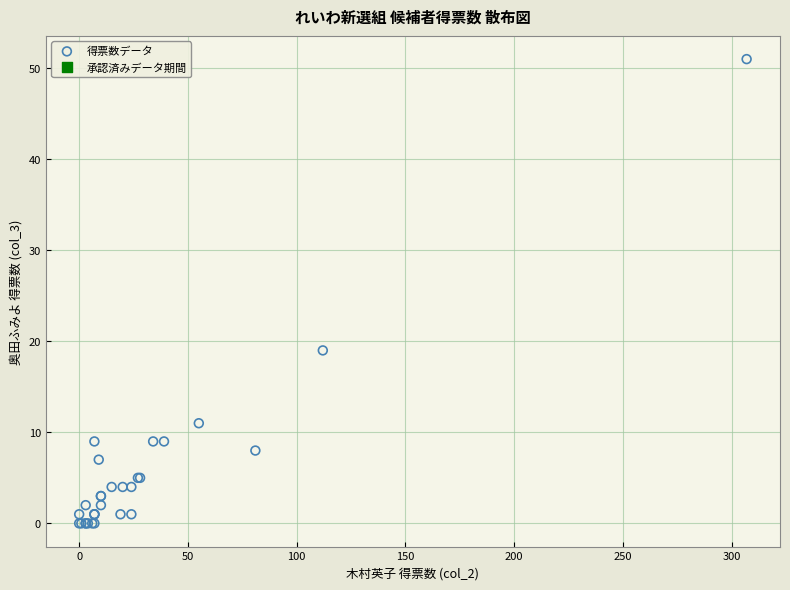

What Y value in the scatter plot is closest to 25?

19